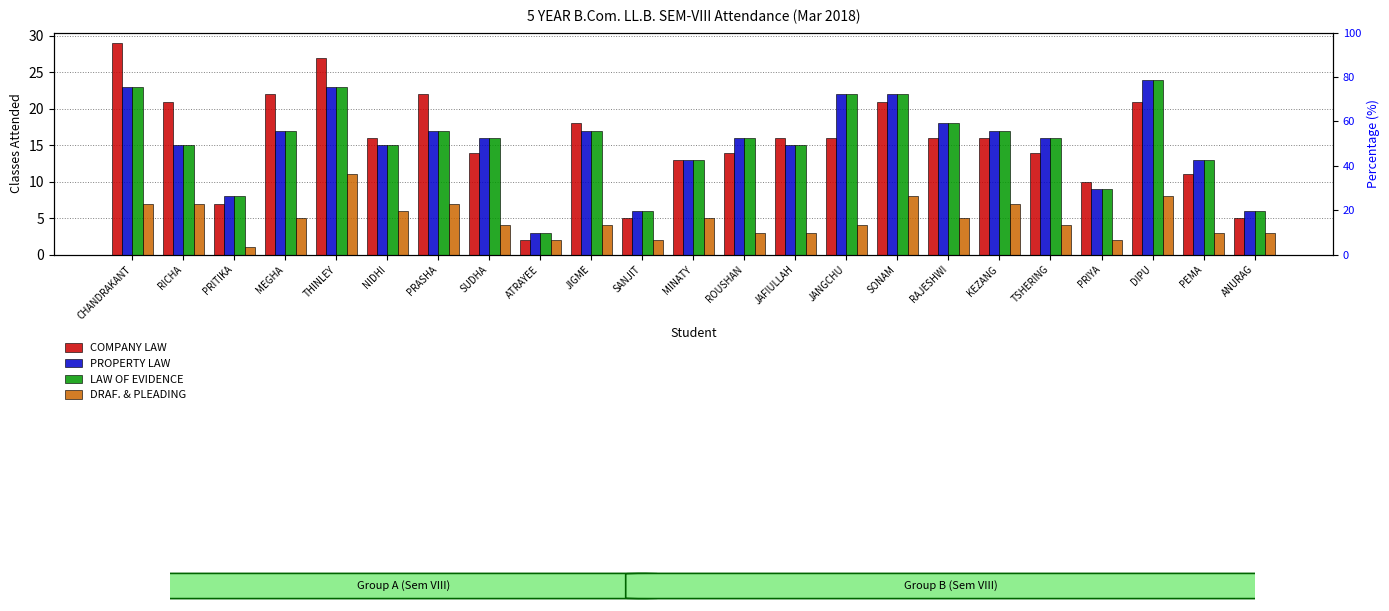

Between RICHA and ROUSHAN, which is larger?

RICHA